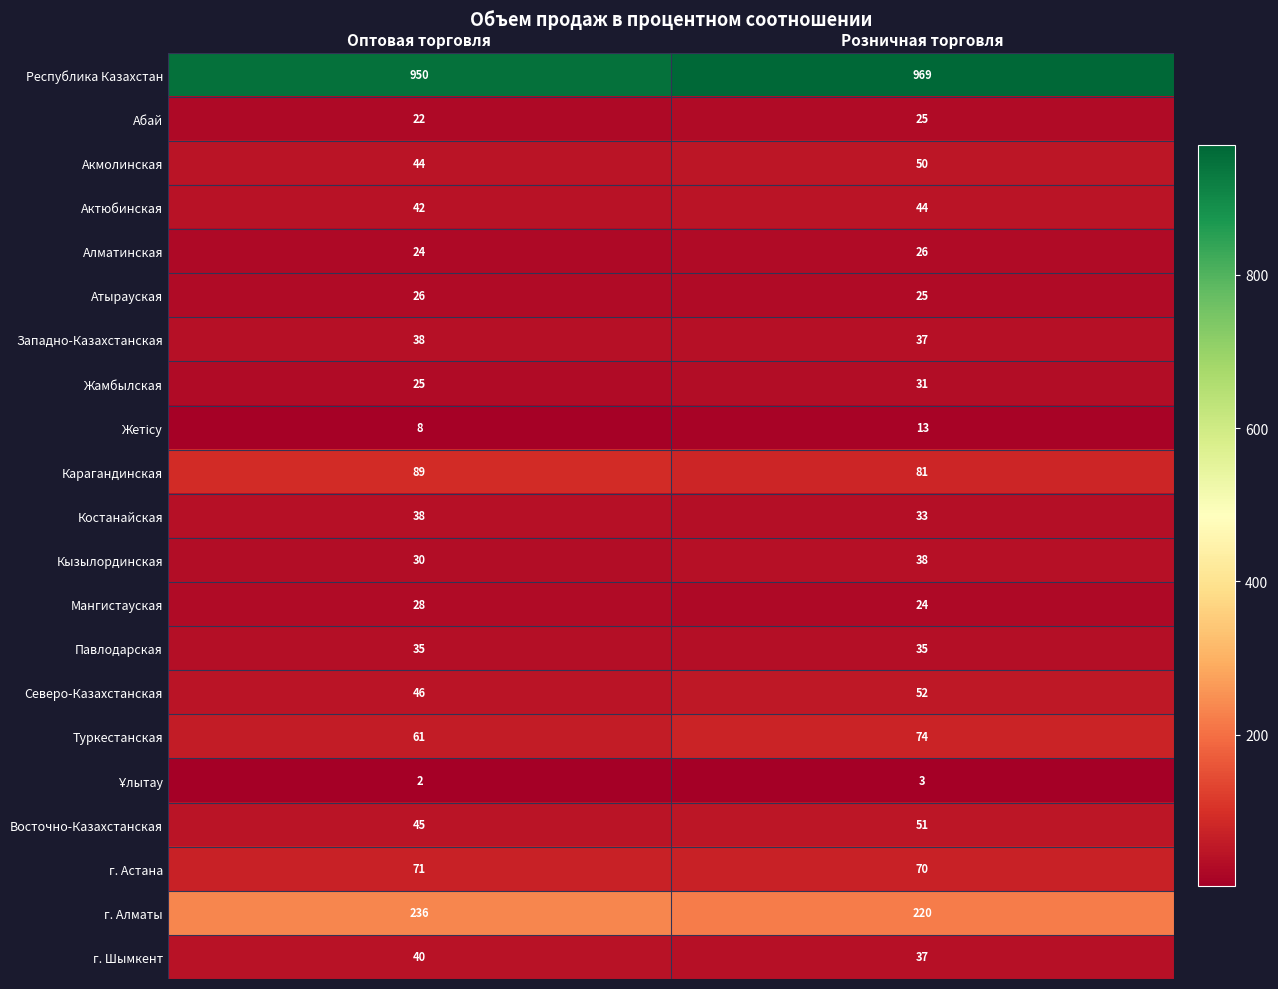

Between Оптовая торговля and Розничная торговля, which series saw the biggest shift?

Республика Казахстан